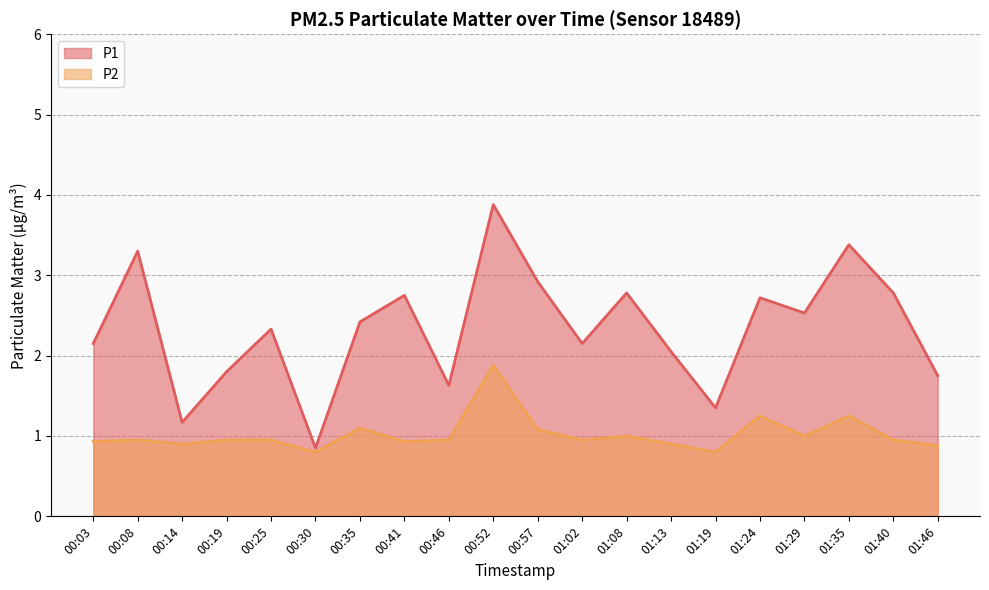

Reading left to right, extract all data points from this chart.

P1: 00:03=2.1	00:08=3.3	00:14=1.2	00:19=1.8	00:25=2.3	00:30=0.8	00:35=2.4	00:41=2.8	00:46=1.6	00:52=3.9	00:57=2.9	01:02=2.1	01:08=2.8	01:13=2.0	01:19=1.4	01:24=2.7	01:29=2.5	01:35=3.4	01:40=2.8	01:46=1.8
P2: 00:03=0.9	00:08=0.9	00:14=0.9	00:19=0.9	00:25=0.9	00:30=0.8	00:35=1.1	00:41=0.9	00:46=0.9	00:52=1.9	00:57=1.1	01:02=0.9	01:08=1.0	01:13=0.9	01:19=0.8	01:24=1.2	01:29=1.0	01:35=1.2	01:40=0.9	01:46=0.9